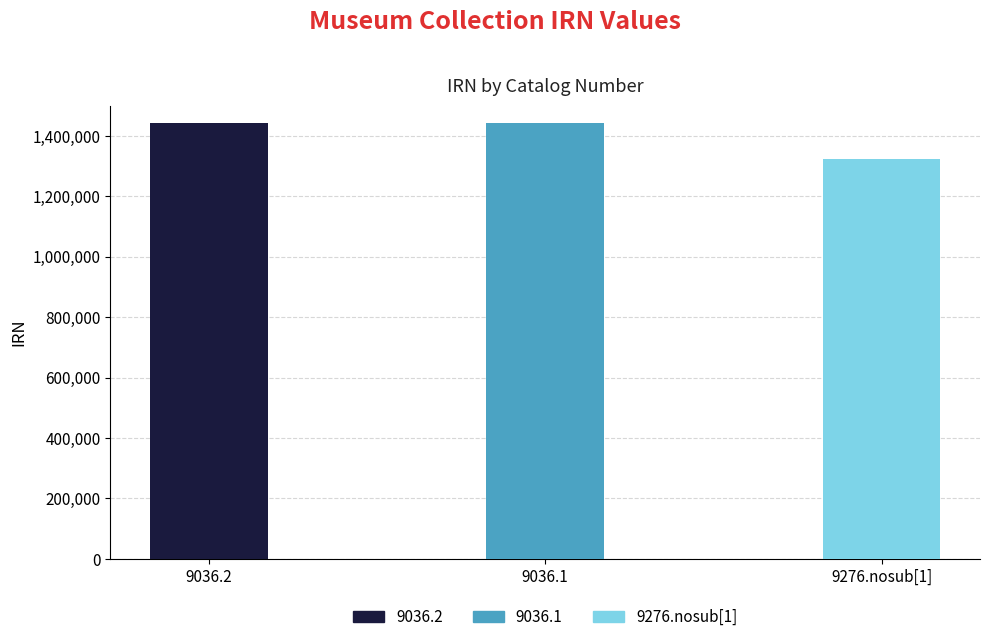

How many values are below 1444016?

1